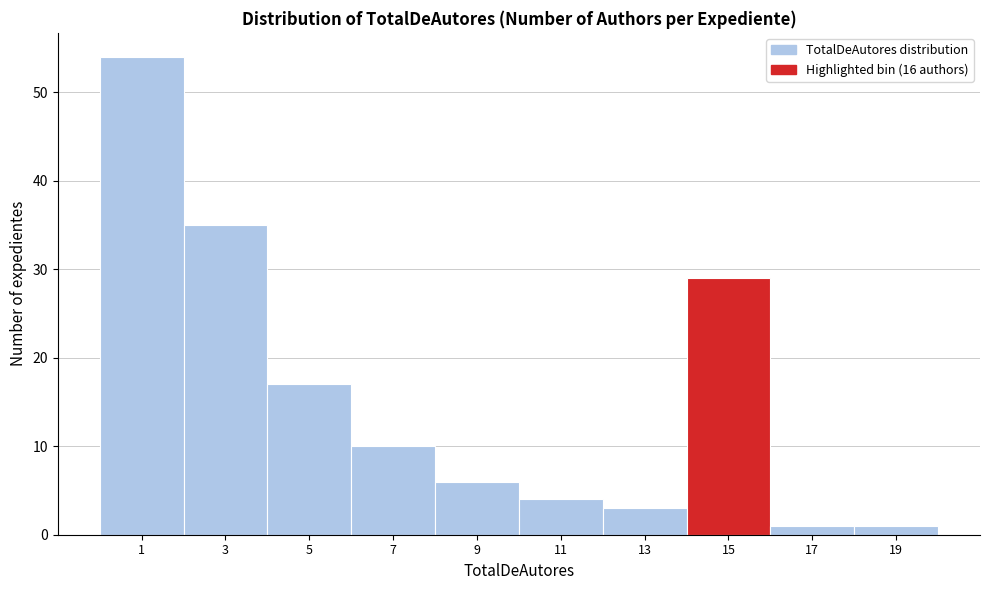

Reading right to left, what are all the values shown in this chart?

1	1	29	3	4	6	10	17	35	54